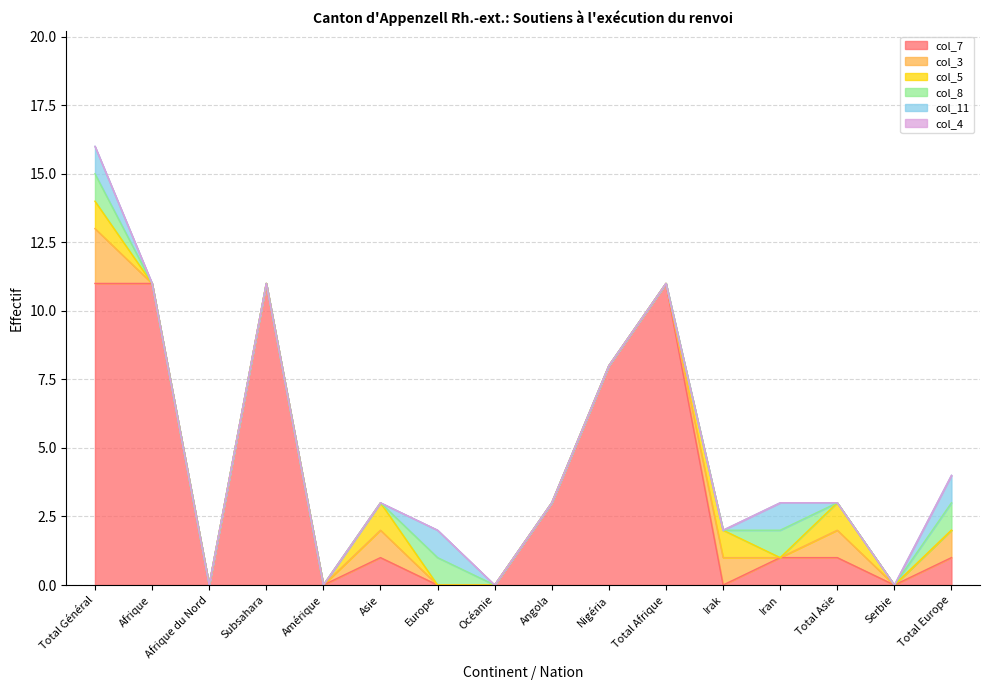

How many intersections are there between col_5 and col_8?

3